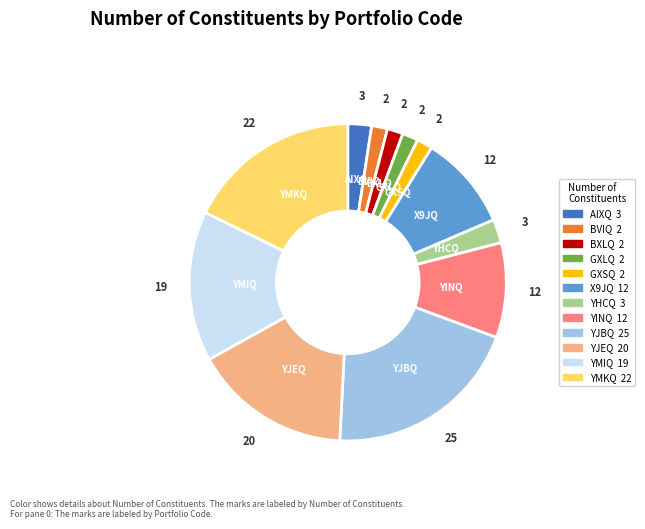

Does YMIQ represent more than half of the total?

No